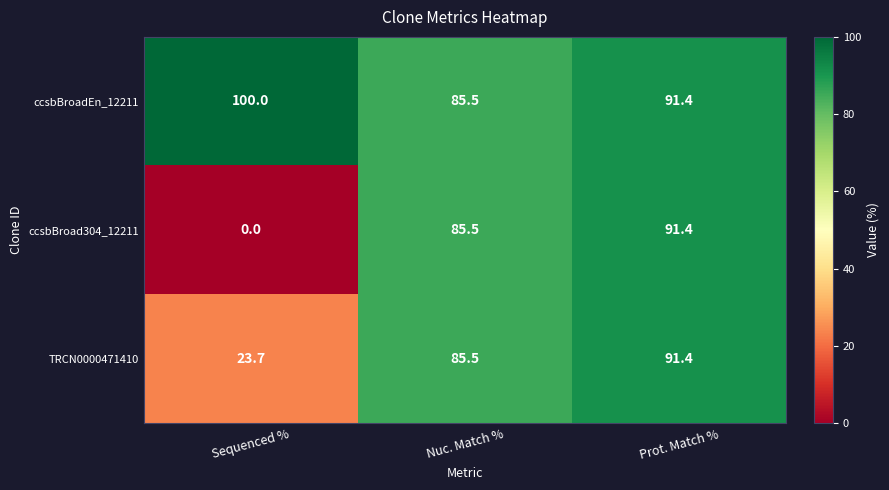

Which series has the largest range (max minus min)?

ccsbBroad304_12211